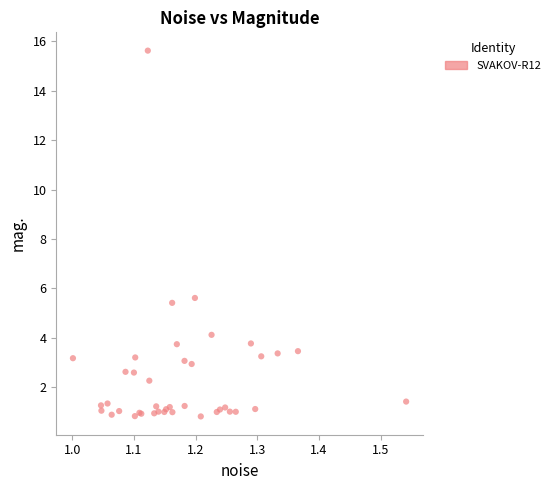

What Y value in the scatter plot is closest to 8?

5.6